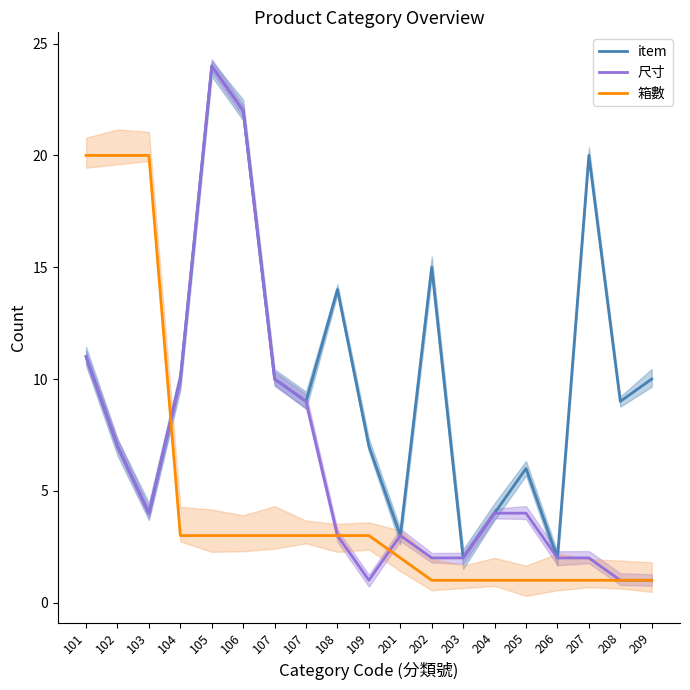

What is the spread (max minus min) of values at 107?

7